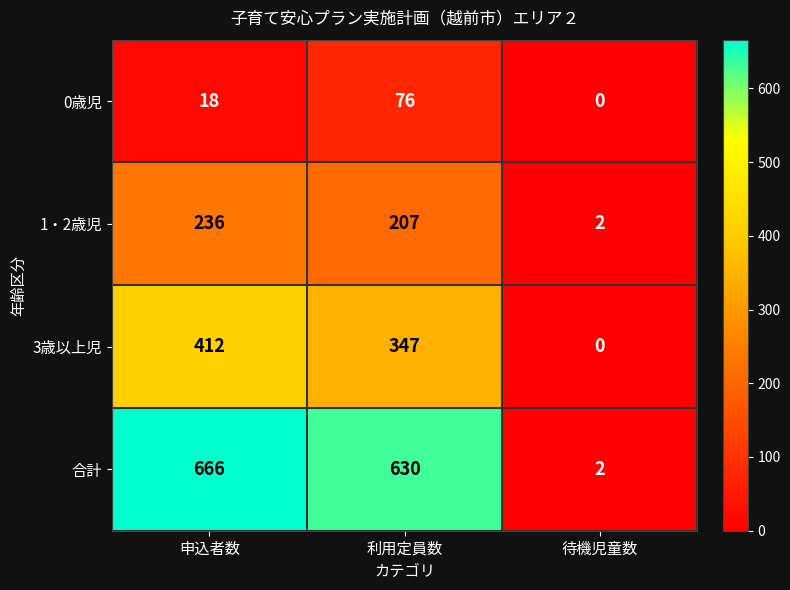

Reading left to right, what are all the values shown in this chart?

0歳児: 申込者数=18	利用定員数=76	待機児童数=0
1・2歳児: 申込者数=236	利用定員数=207	待機児童数=2
3歳以上児: 申込者数=412	利用定員数=347	待機児童数=0
合計: 申込者数=666	利用定員数=630	待機児童数=2